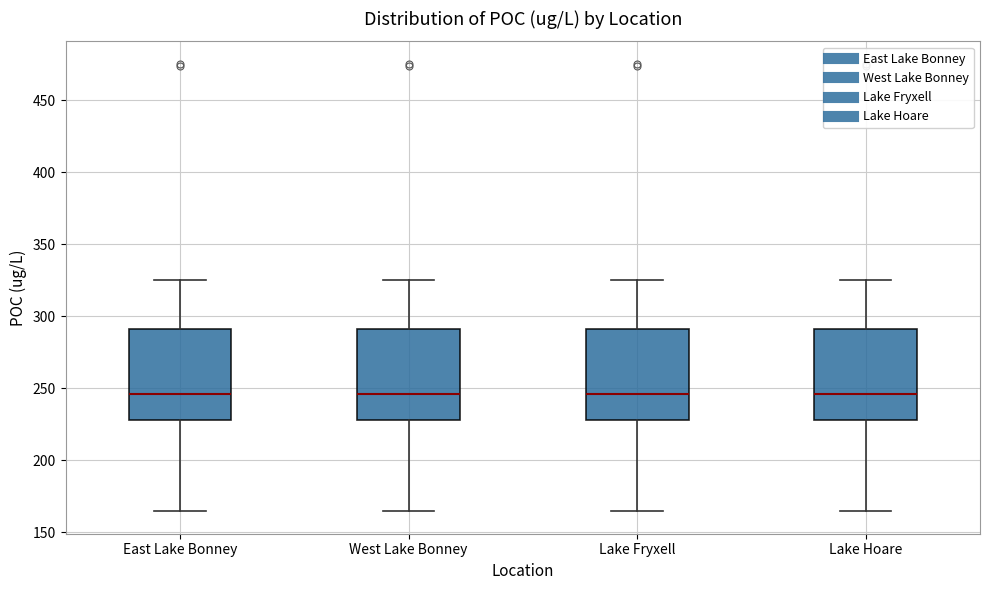

Reading left to right, read every box against the y-axis: the position of its median line, the range the box covers, and the ends of its whiskers. The values are not printed on the chart, so give them approximately, as read against the axis.

East Lake Bonney: median 245, box 230 to 290, whiskers 165 to 325
West Lake Bonney: median 245, box 230 to 290, whiskers 165 to 325
Lake Fryxell: median 245, box 230 to 290, whiskers 165 to 325
Lake Hoare: median 245, box 230 to 290, whiskers 165 to 325